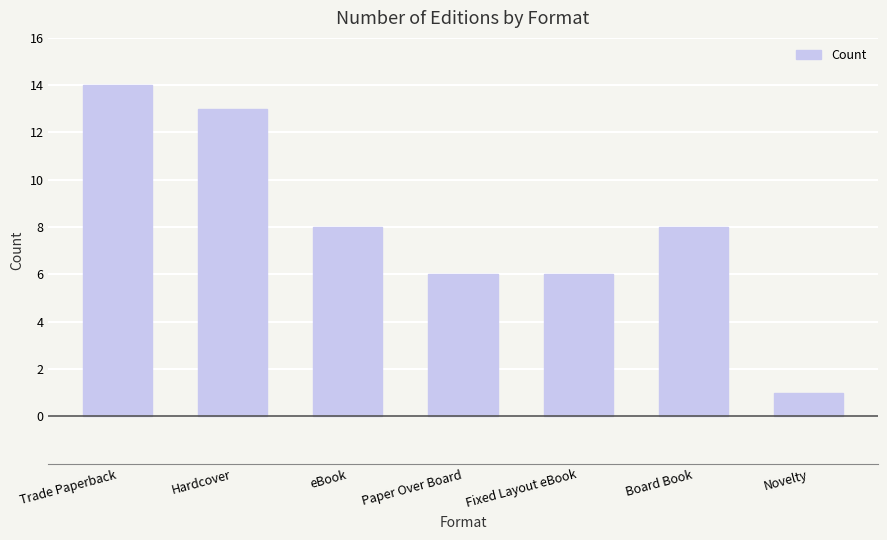

How many data points does each series have?

7